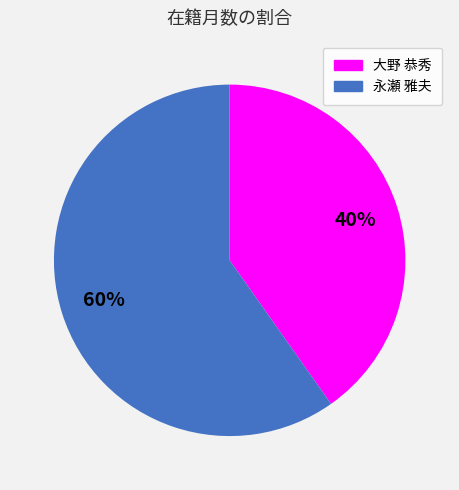

To the nearest percent, what is the average slice percentage?

50%